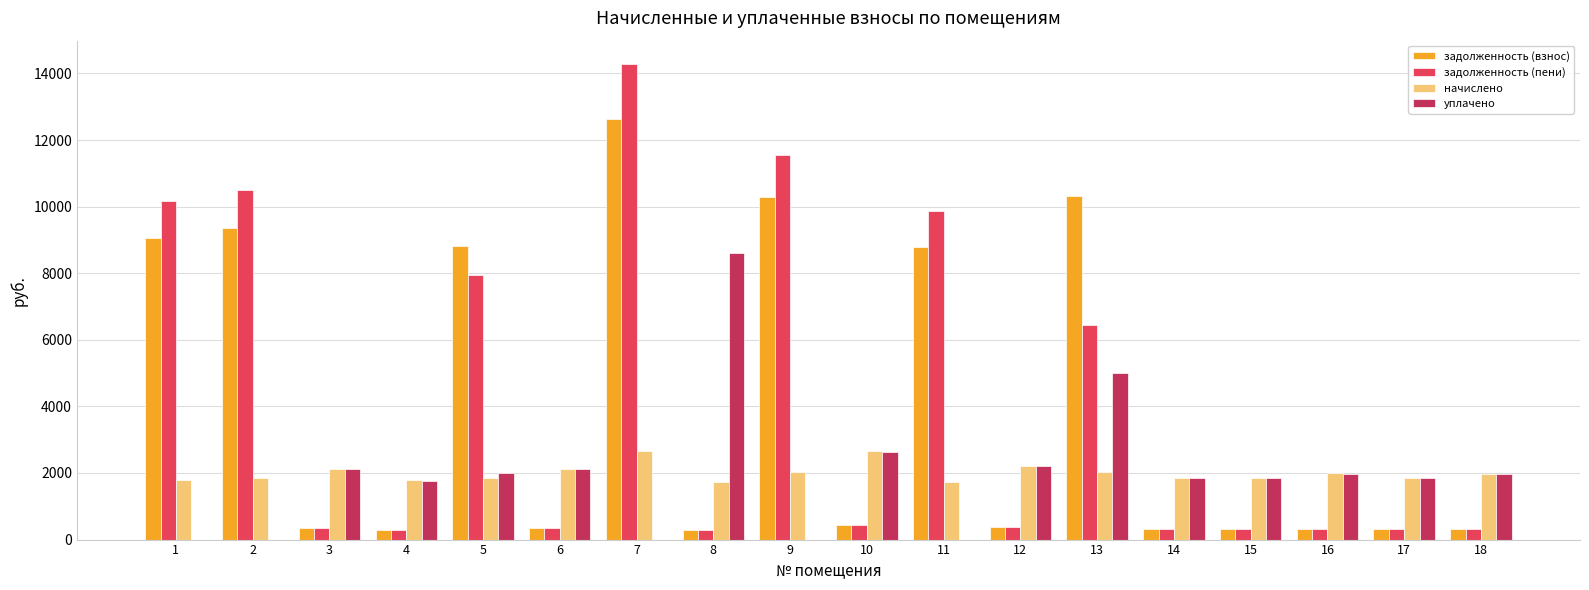

What is the highest value of the уплачено series?

8592.0